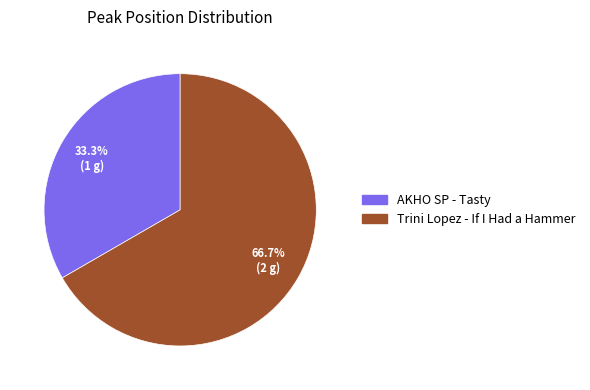

Does any single category account for the majority?

Yes